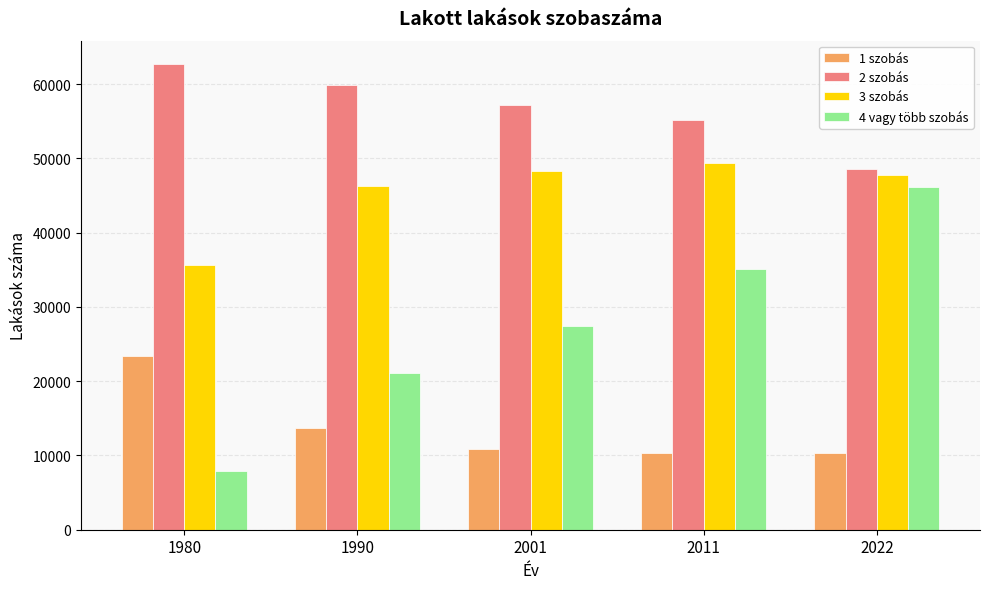

List the labels in order of 4 vagy több szobás value, smallest first.

1980, 1990, 2001, 2011, 2022